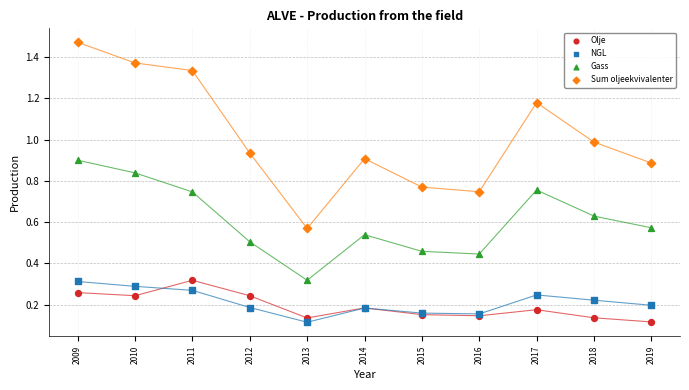

What is the X range (max minus min) for the scatter plot?

10.0